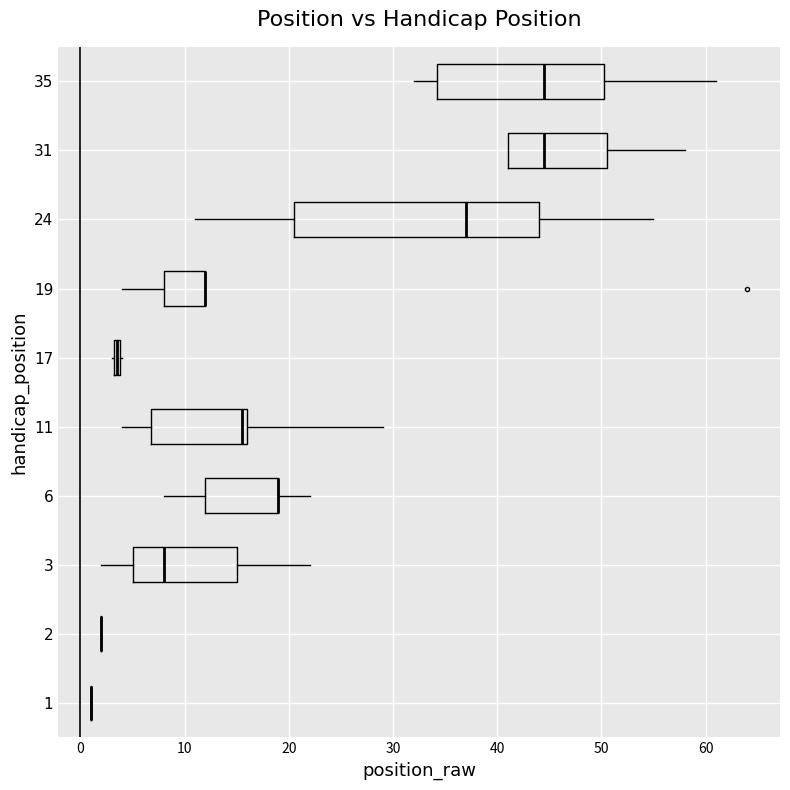

Which box is the widest, from its left edge to its right edge?

24